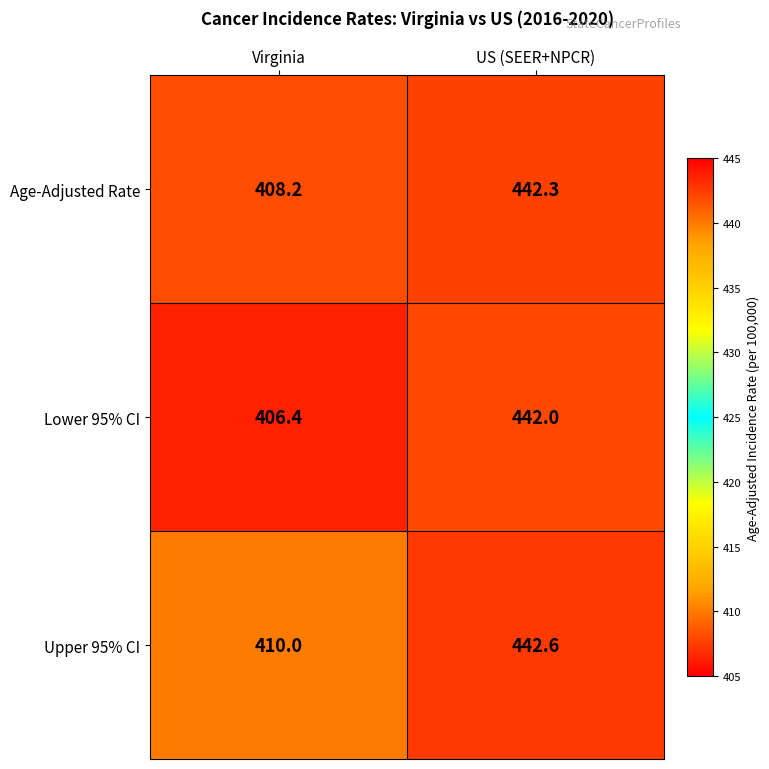

The Upper 95% CI series shows 410.0 at Virginia. True or false?

True